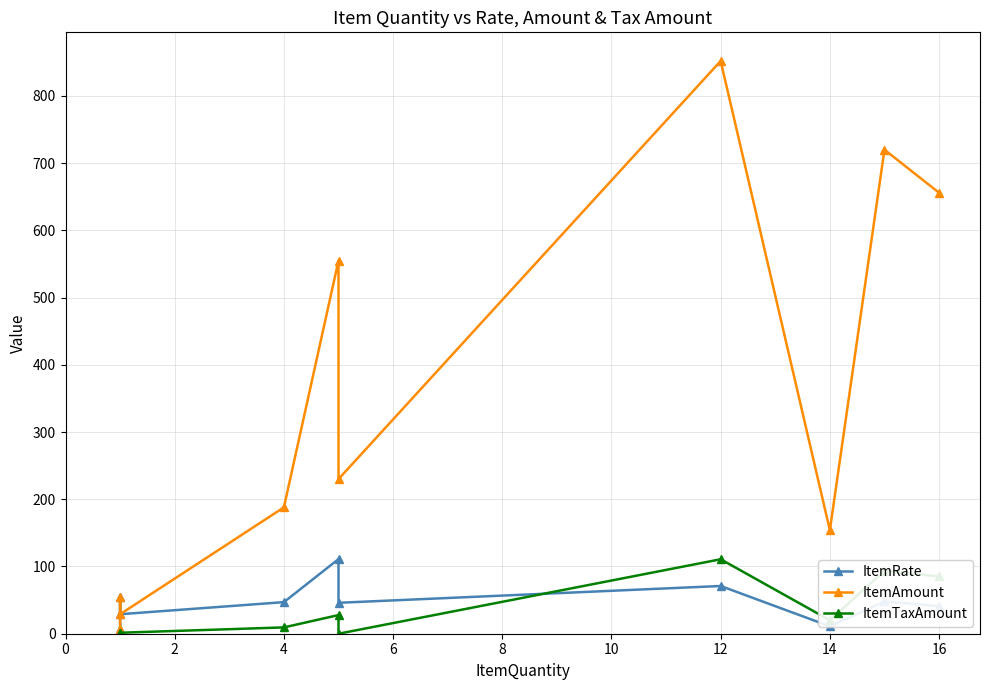

What is the difference between the second highest and second lowest values in the ItemRate series?

60.0